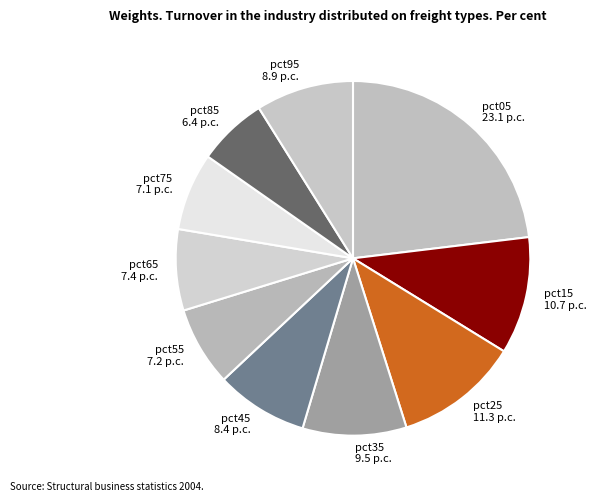

Which category has the smallest portion of the pie?

pct85